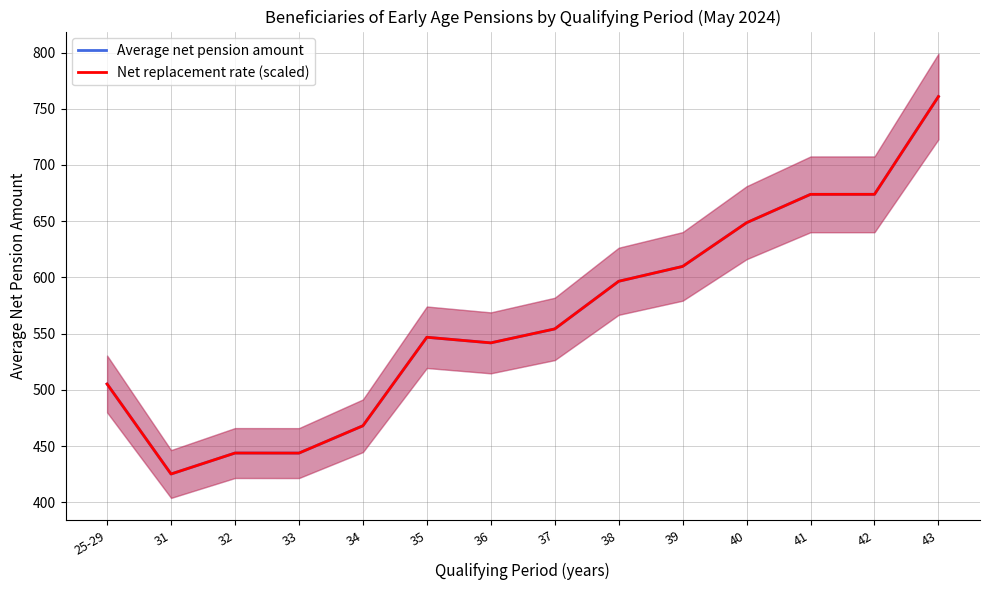

What is the maximum value for Average net pension amount?

760.8